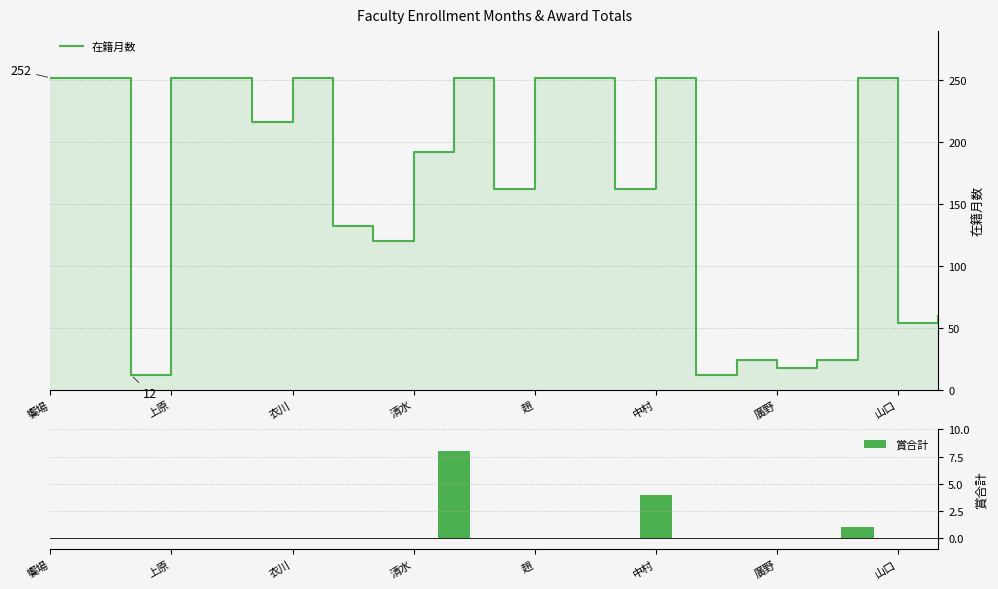

The 賞合計 series shows 8 at 10. True or false?

True